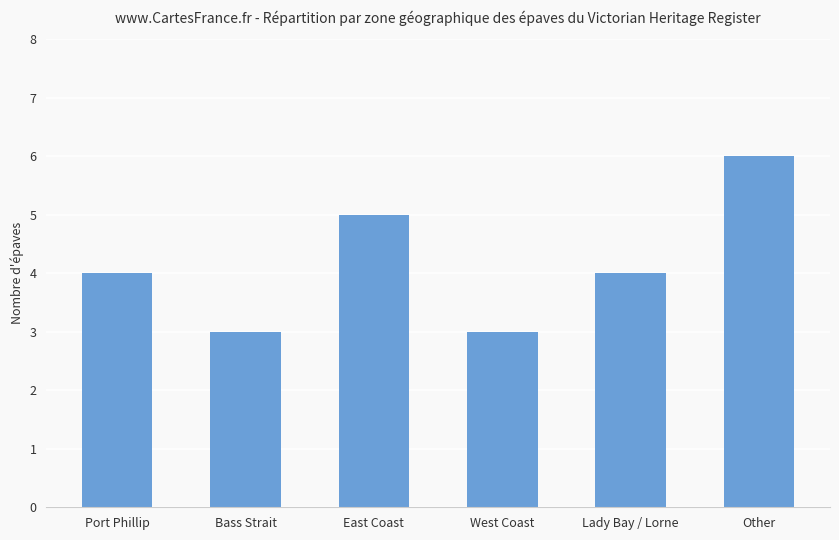

What is the label of the 3rd bar from the right?

West Coast